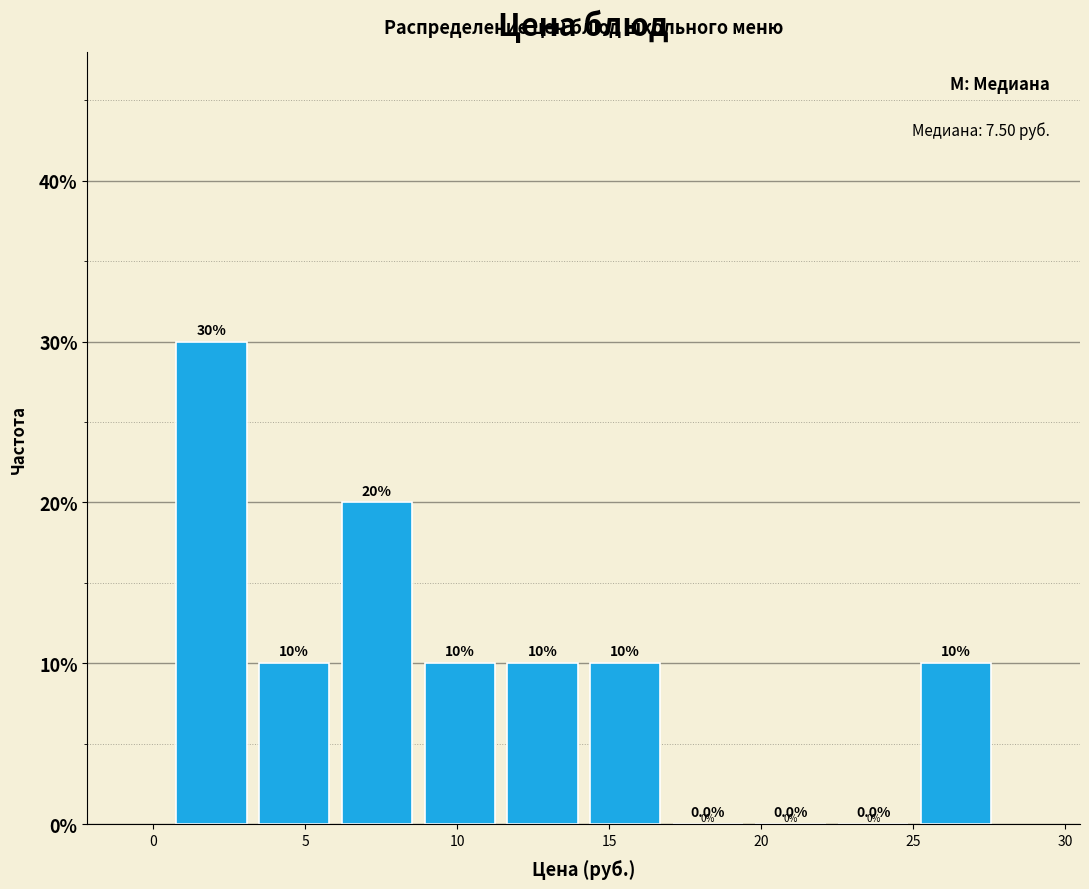

Reading left to right, transcribe this chart: for each bar, give the range it covers on the x-axis and its height. The bar edges are not printed on the chart, so give them approximately, as read against the axis.

0.5 to 3.5: 30.0
3.5 to 6.0: 10.0
6.0 to 8.5: 20.0
8.5 to 11.5: 10.0
11.5 to 14.0: 10.0
14.0 to 17.0: 10.0
17.0 to 19.5: 0.0
19.5 to 22.5: 0.0
22.5 to 25.0: 0.0
25.0 to 28.0: 10.0